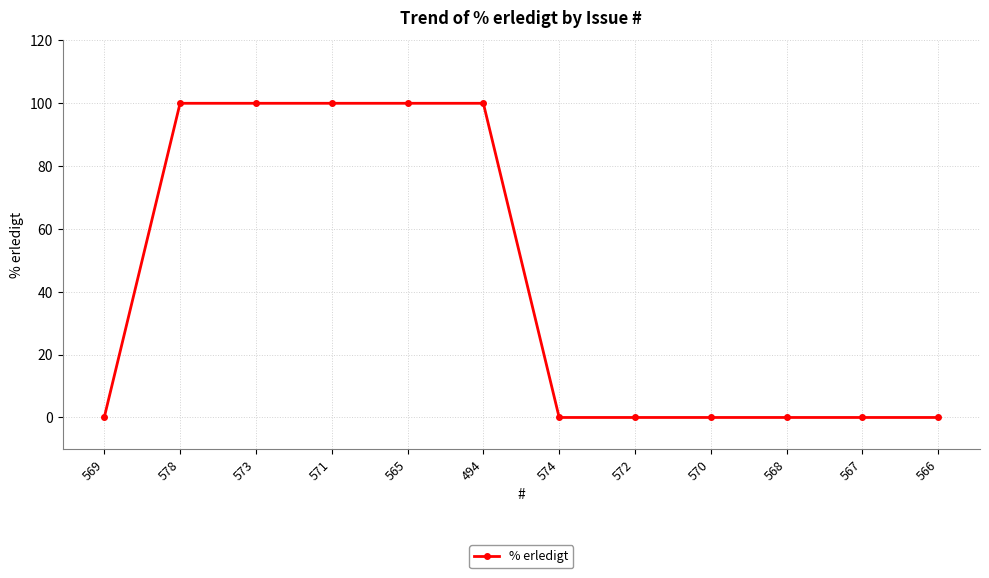

True or false: the data shows 100 at 573.

True